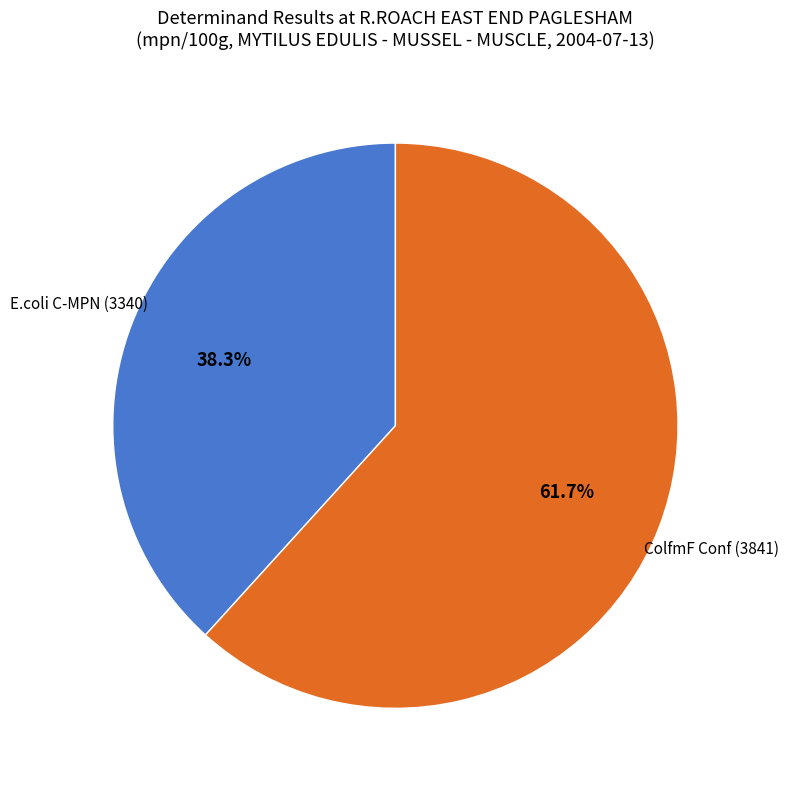

Does any single category account for the majority?

Yes